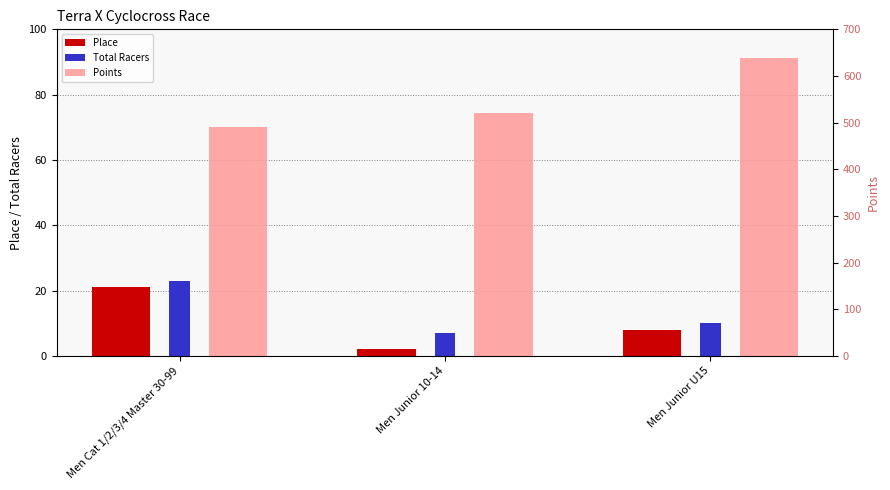

What are all the series names shown in the legend?

Place, Total Racers, Points